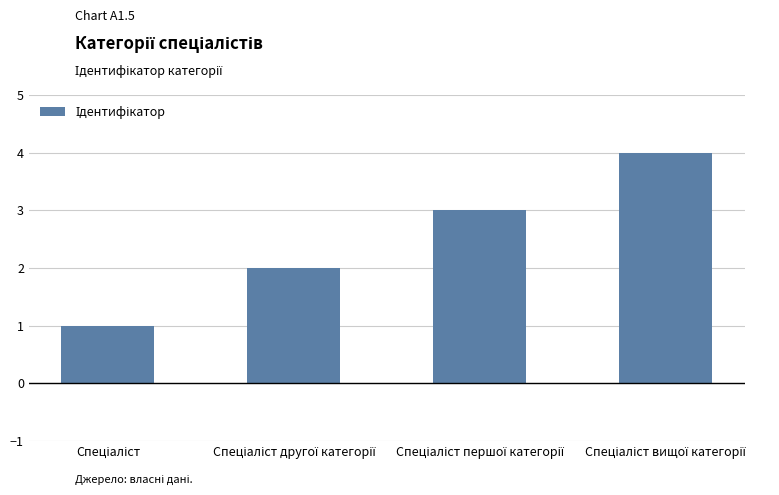

How many values are below 3?

2